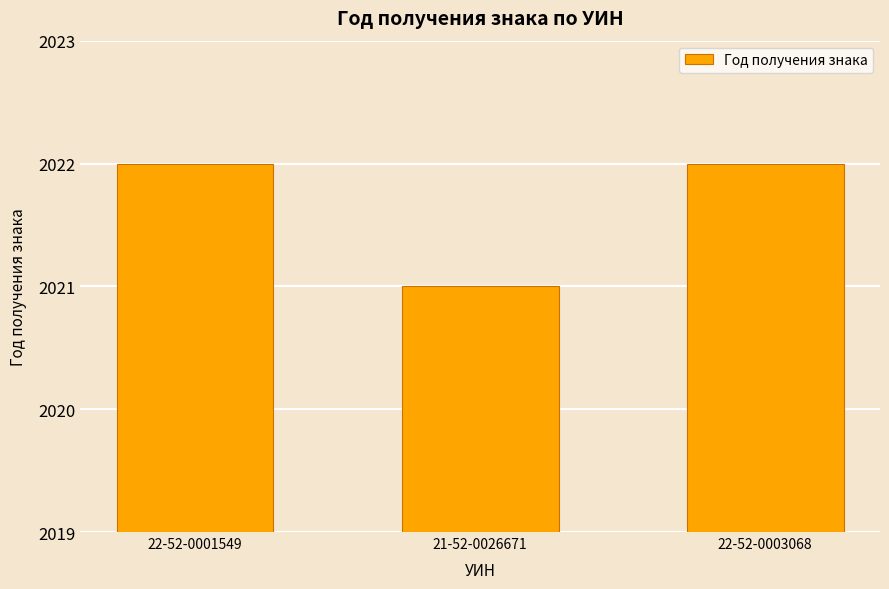

What is the change in value from 22-52-0001549 to 21-52-0026671?

-1